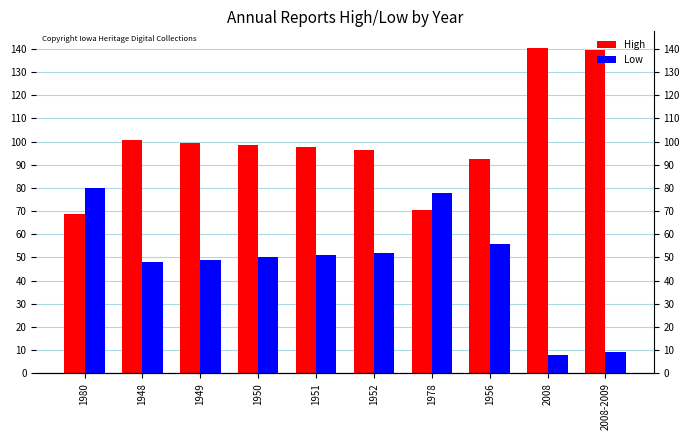

Reading right to left, what are all the values shown in this chart?

High: 139.6	140.6	92.6	70.6	96.6	97.6	98.6	99.6	100.6	68.6
Low: 9.0	8.0	56.0	78.0	52.0	51.0	50.0	49.0	48.0	80.0